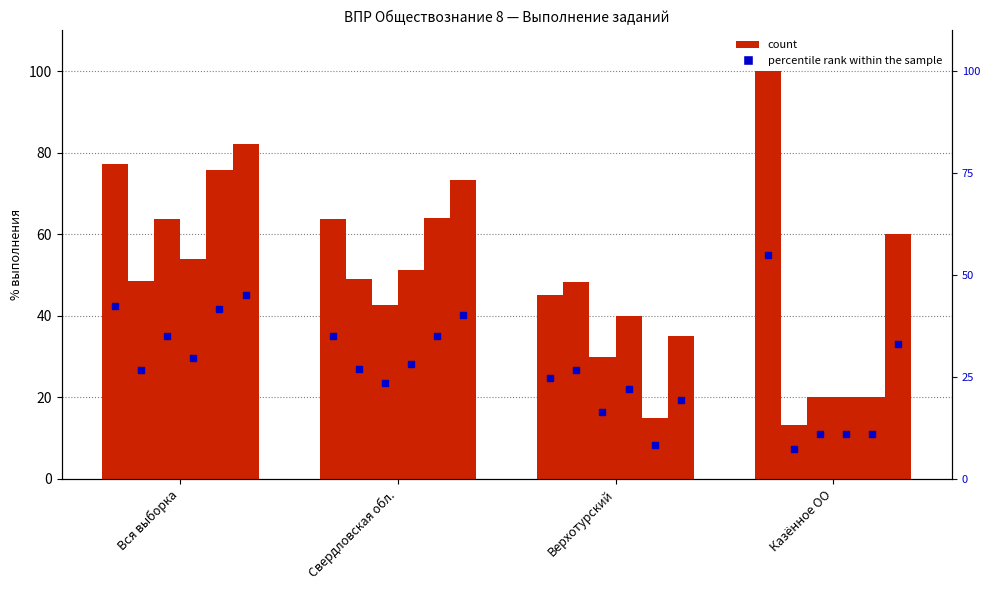

Where does the 2 series first go above 42?

Вся выборка